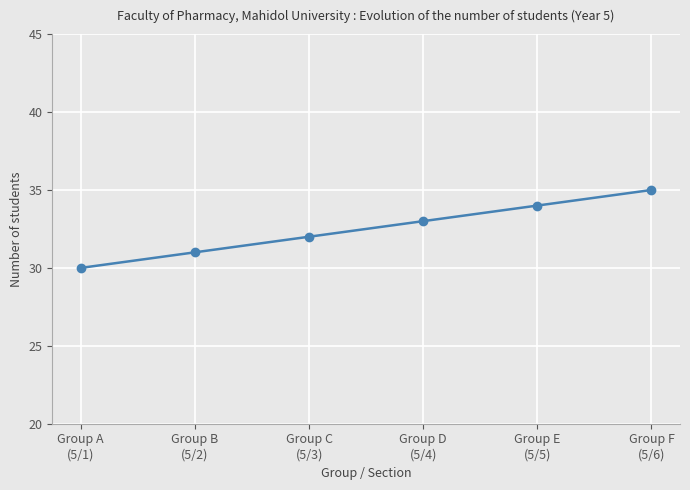

What is the minimum value shown in the chart?

30